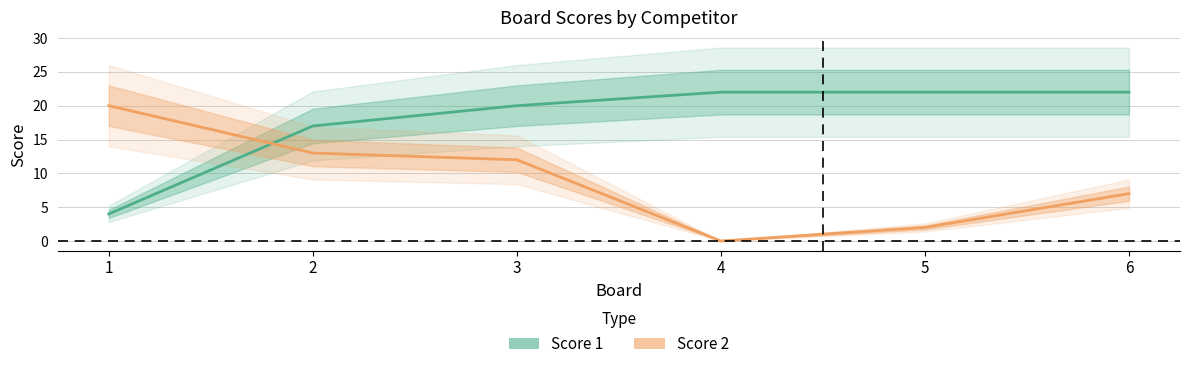

How many values in Score 2 are above zero?

5